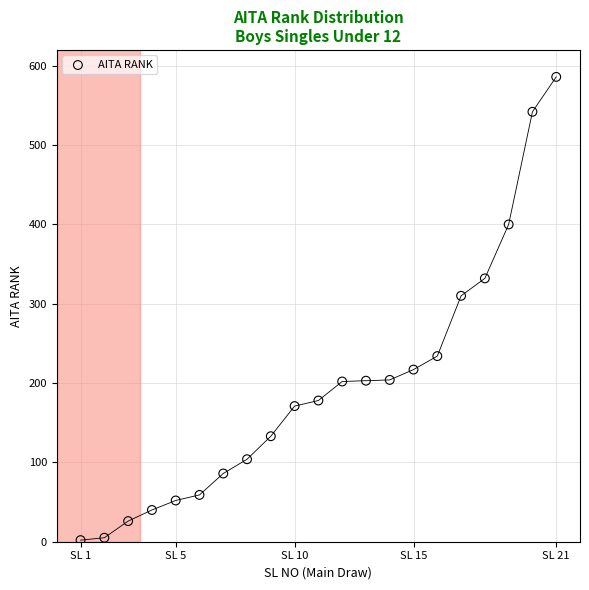

What is the range of X values (max minus min)?

20